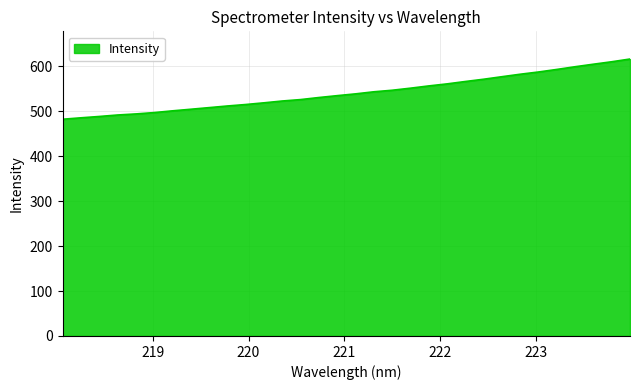

What is the difference between the maximum and minimum values?

133.9